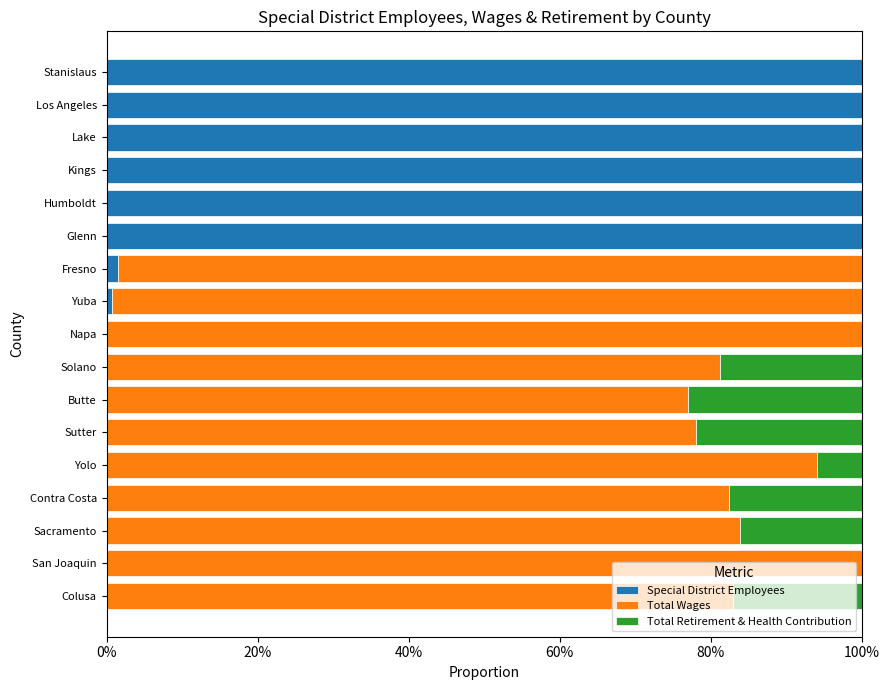

What is the total value across all series at Humboldt?

100.0